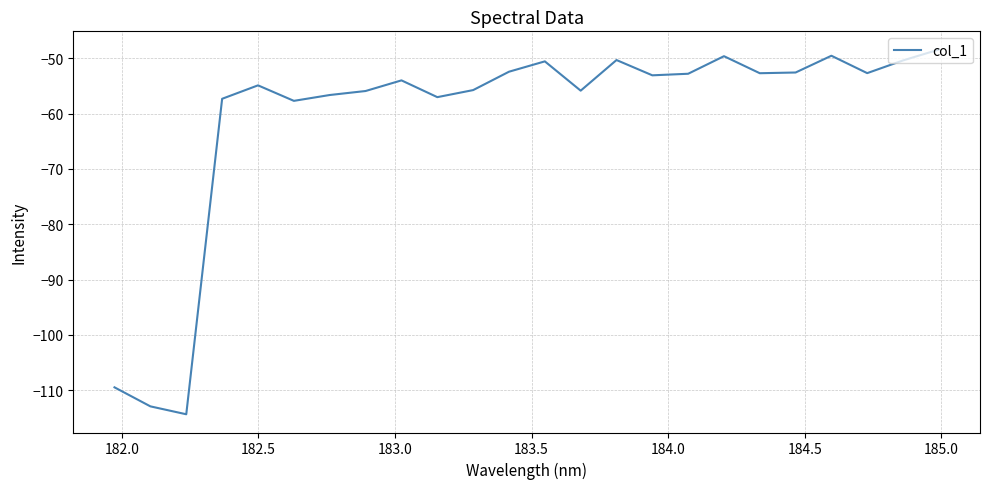

What is the minimum value shown in the chart?

-114.4